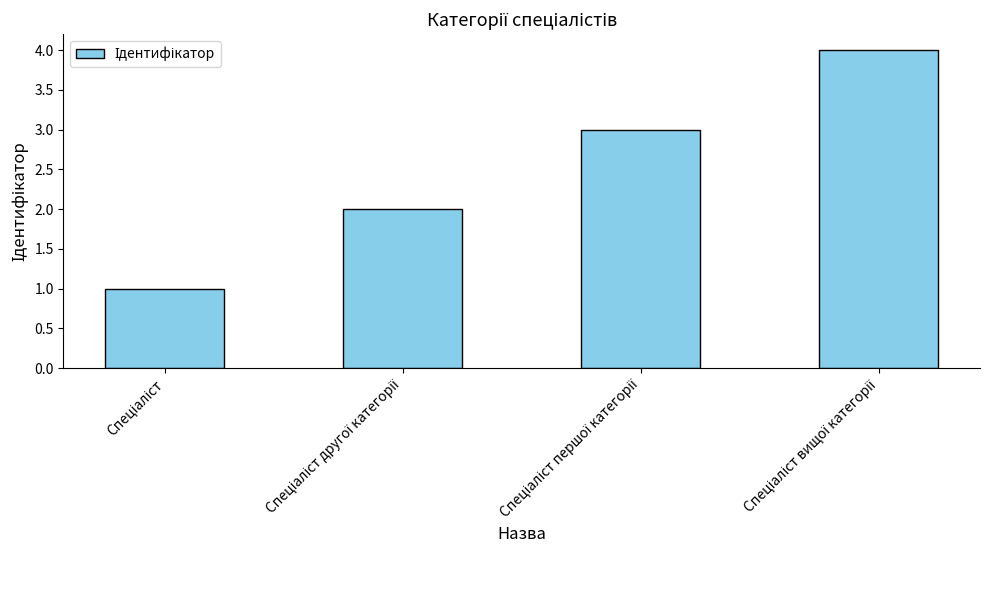

Are the bars grouped side by side (vs. stacked)?

No